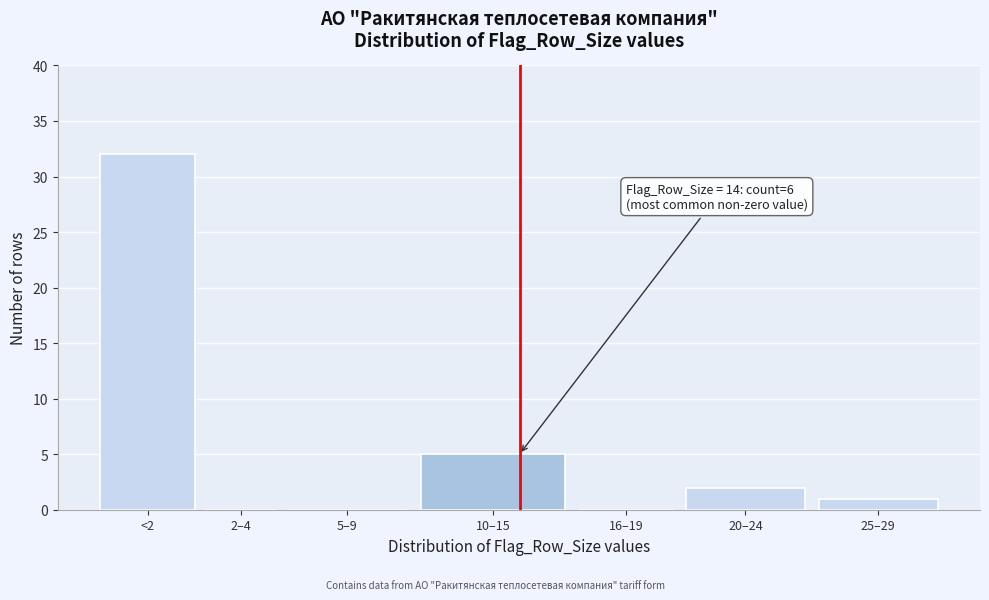

Reading left to right, transcribe all the data shown in this chart.

<2=32	2–4=0	5–9=0	10–15=5	16–19=0	20–24=2	25–29=1